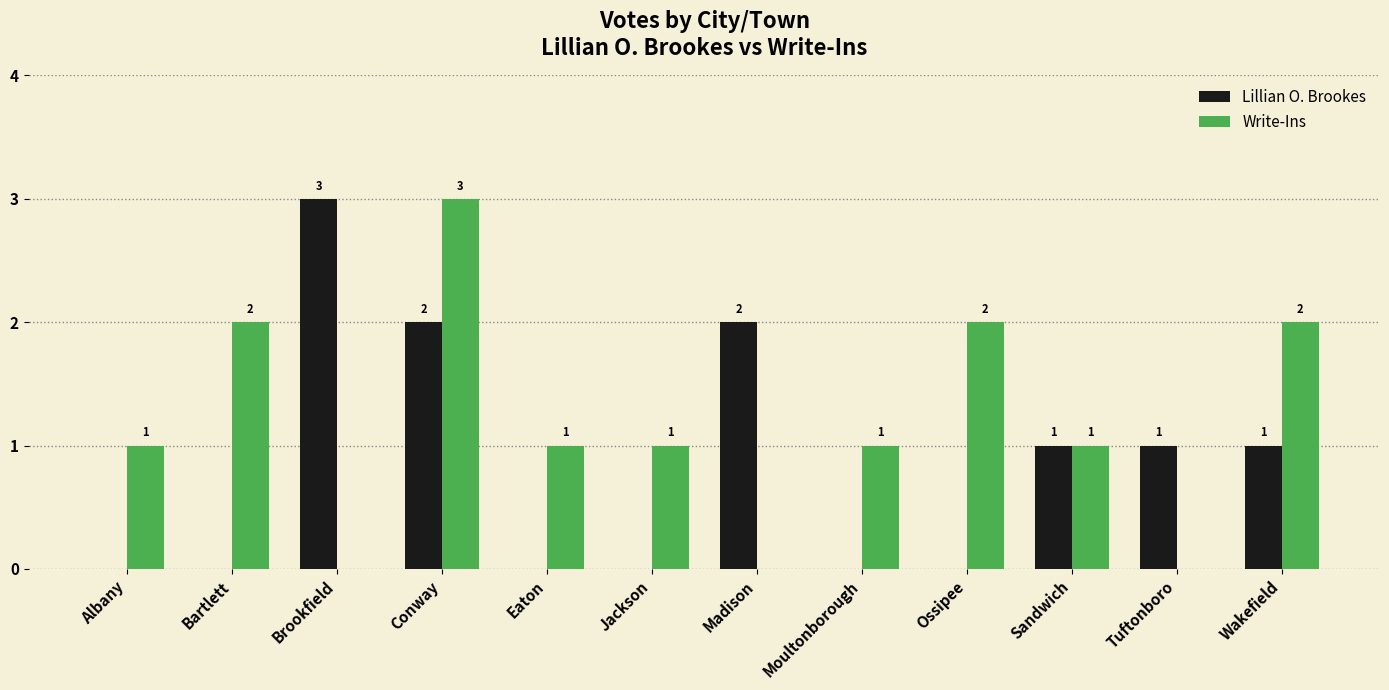

How many data points does each series have?

12